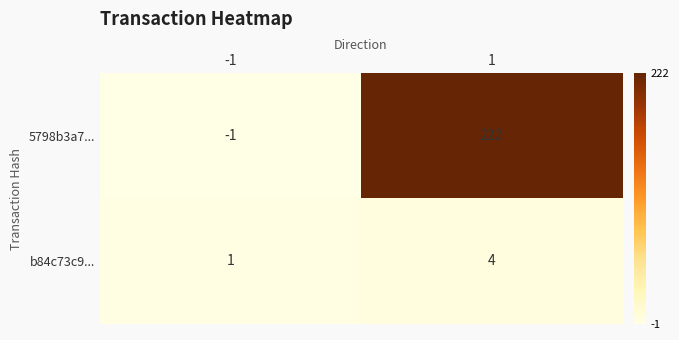

The value of b84c73c9... at 1 is 6. True or false?

False